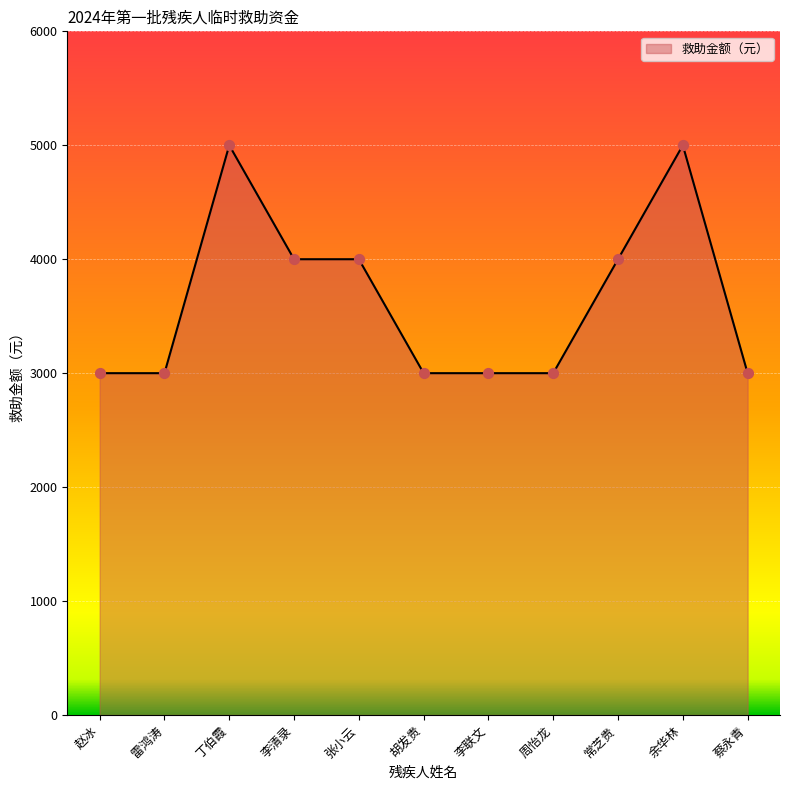

What is the change in value from 周怡龙 to 余华林?

+2000